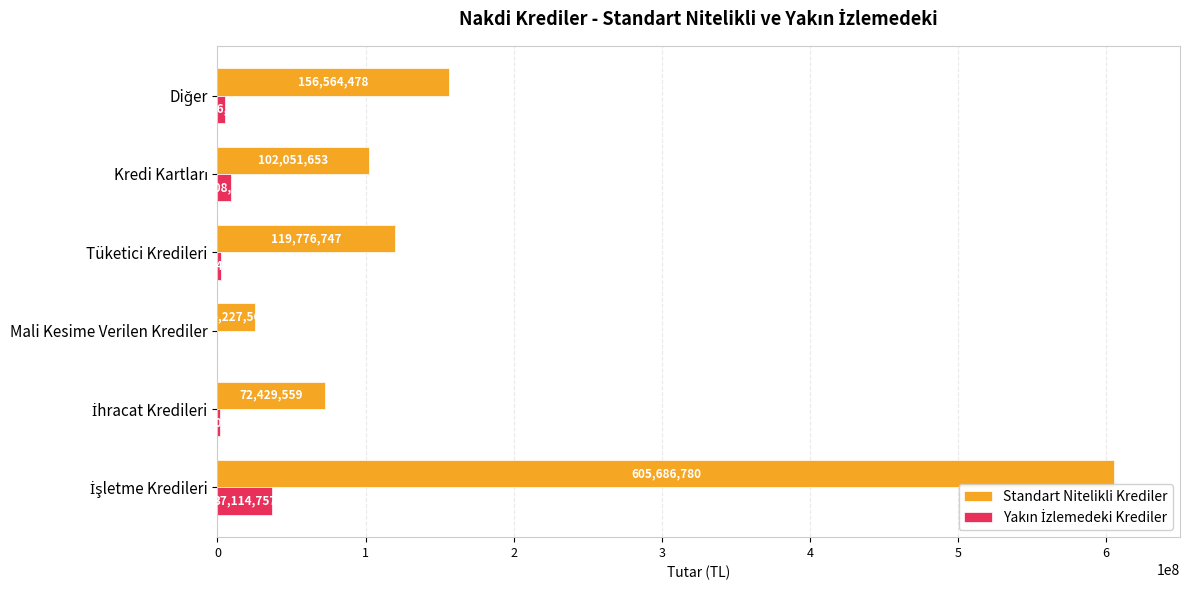

Which series has the largest range (max minus min)?

Standart Nitelikli Krediler